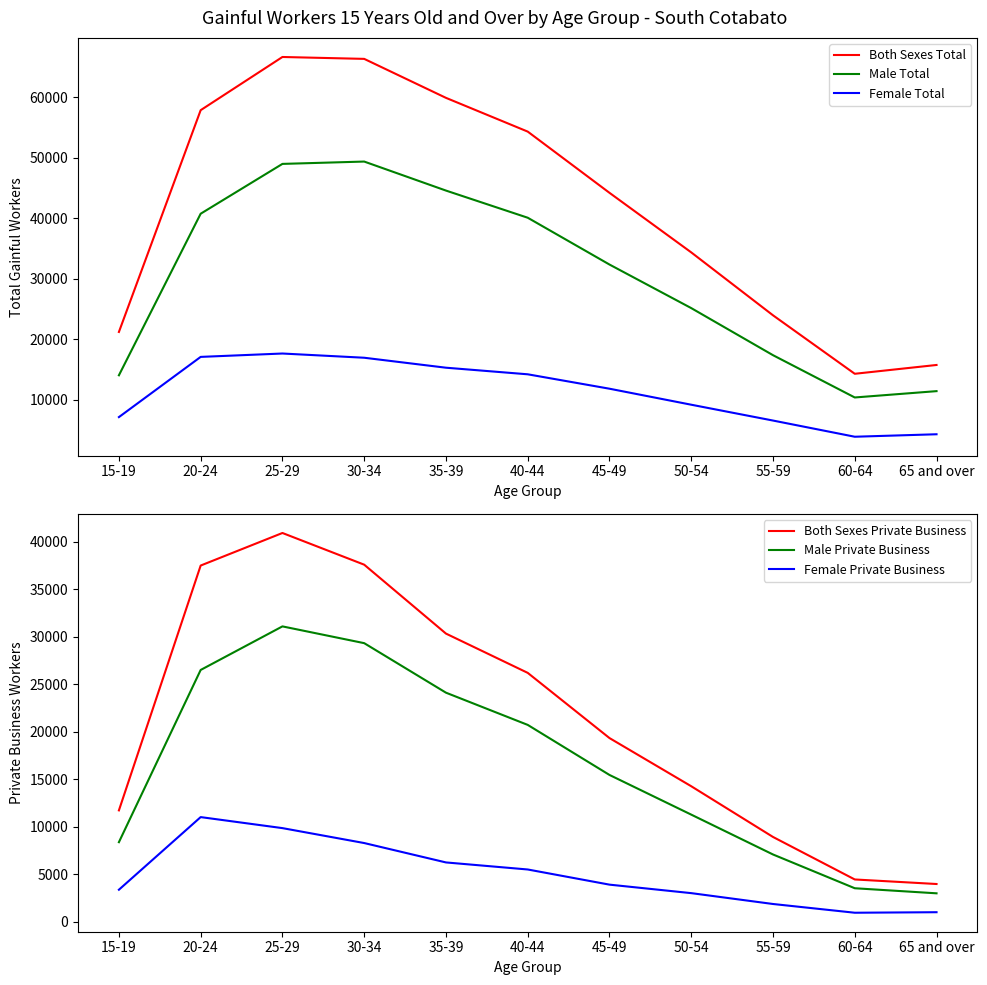

Which series has the largest total across all categories?

Both Sexes Total